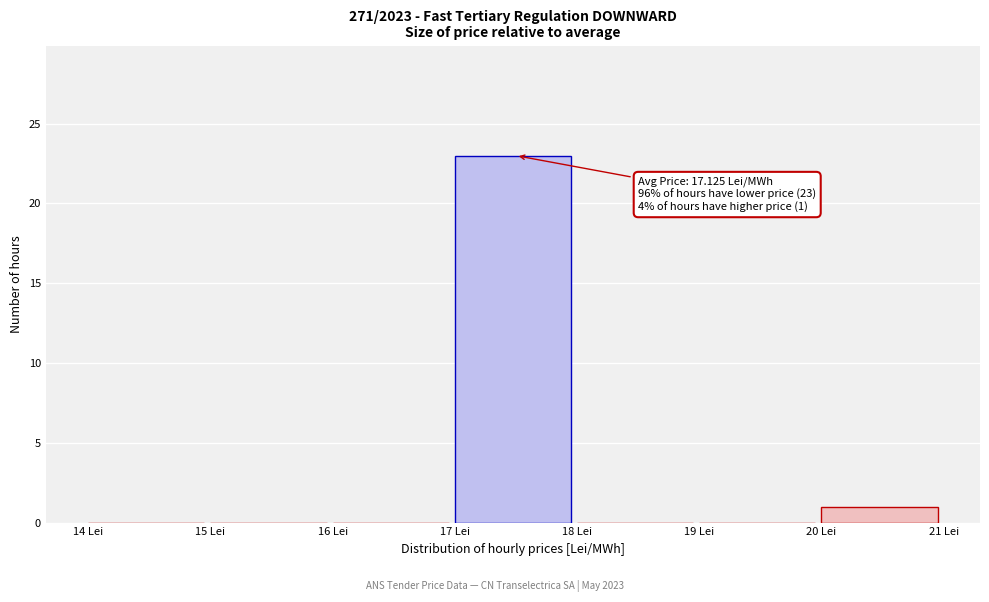

Which range on the x-axis has the tallest bar?

17 to 18